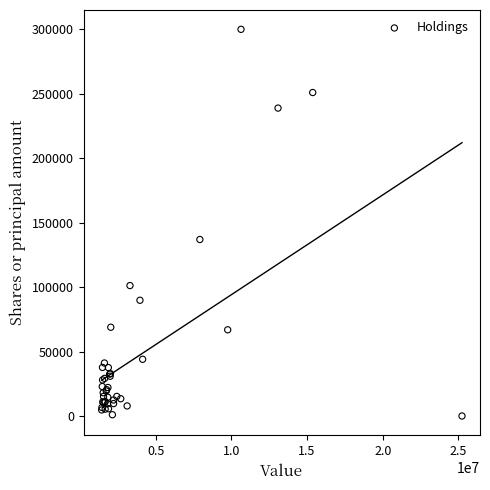

What Y value in the scatter plot is closest to 150002?

136960